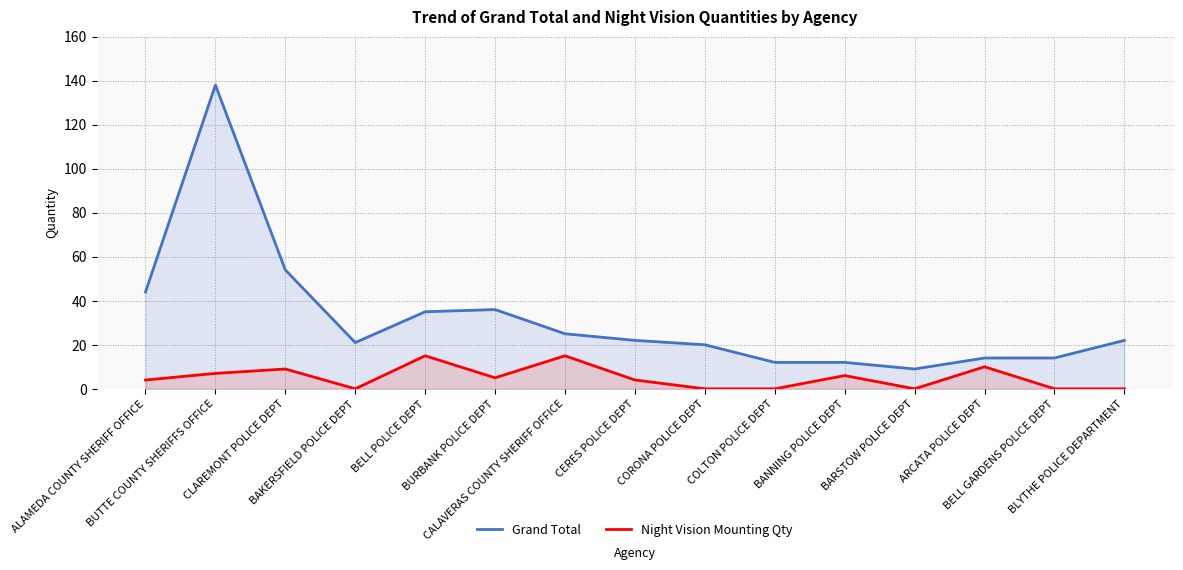

What is the label of the 13th point from the left?

ARCATA POLICE DEPT